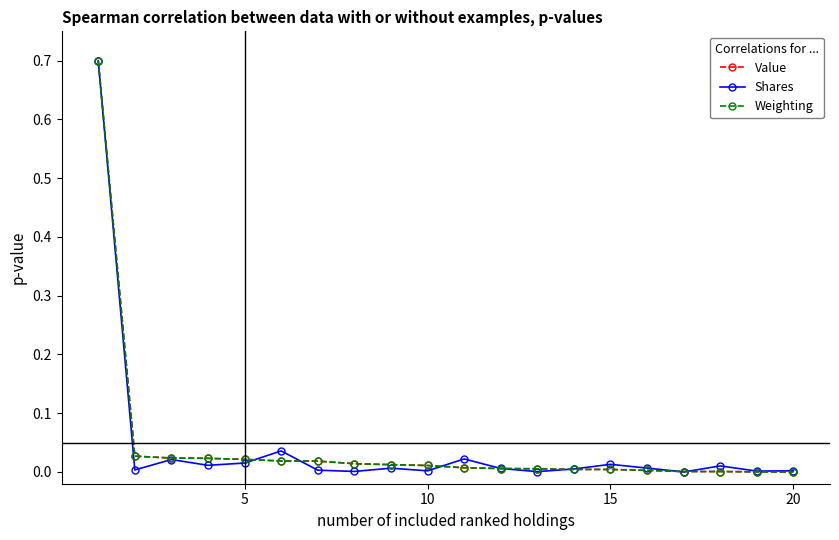

What is the highest value of the Weighting series?

0.7